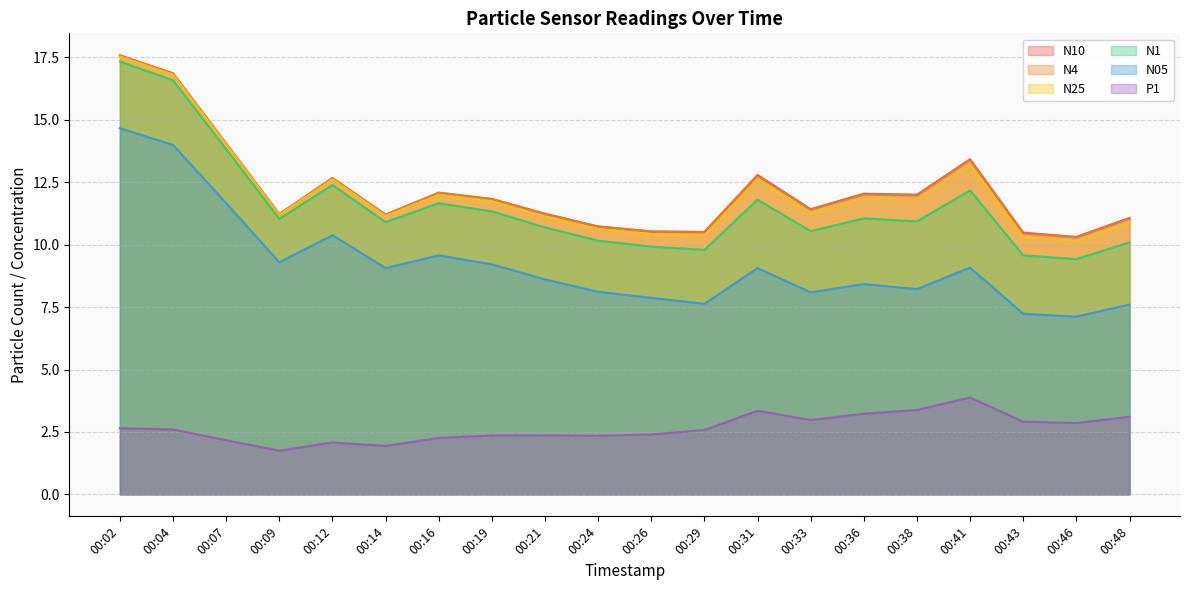

At which label does P1 first exceed 2?

00:02